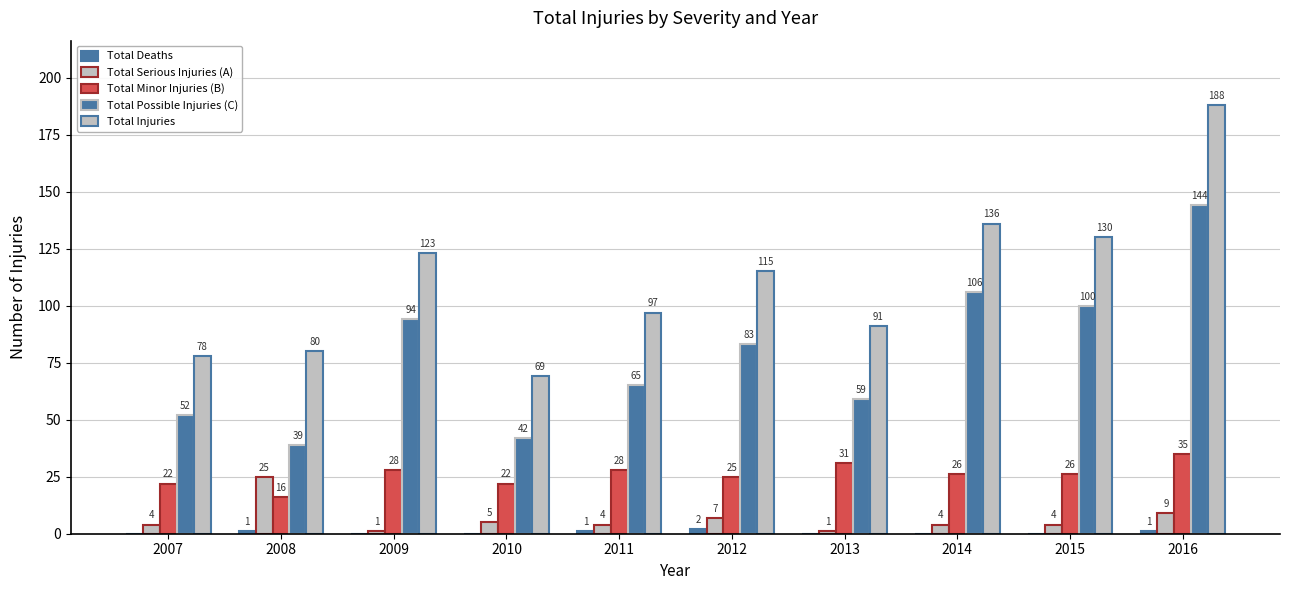

How many categories are shown in the chart?

10